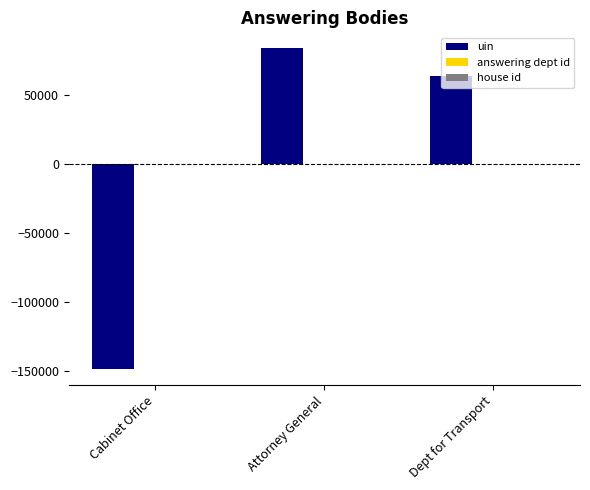

How many categories are shown in the chart?

3